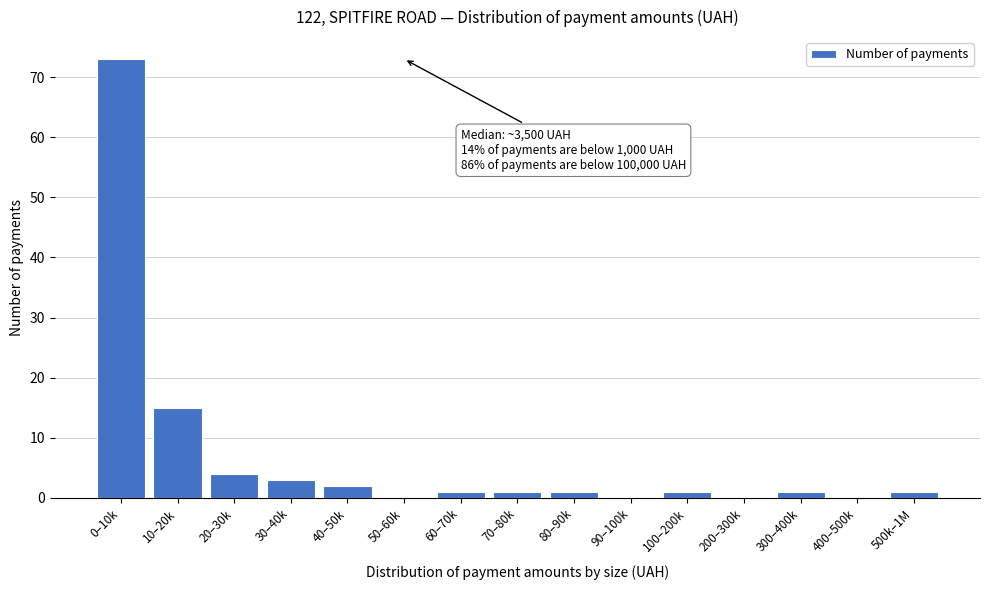

Reading left to right, what are all the values shown in this chart?

0–10k=73	10–20k=15	20–30k=4	30–40k=3	40–50k=2	50–60k=0	60–70k=1	70–80k=1	80–90k=1	90–100k=0	100–200k=1	200–300k=0	300–400k=1	400–500k=0	500k–1M=1